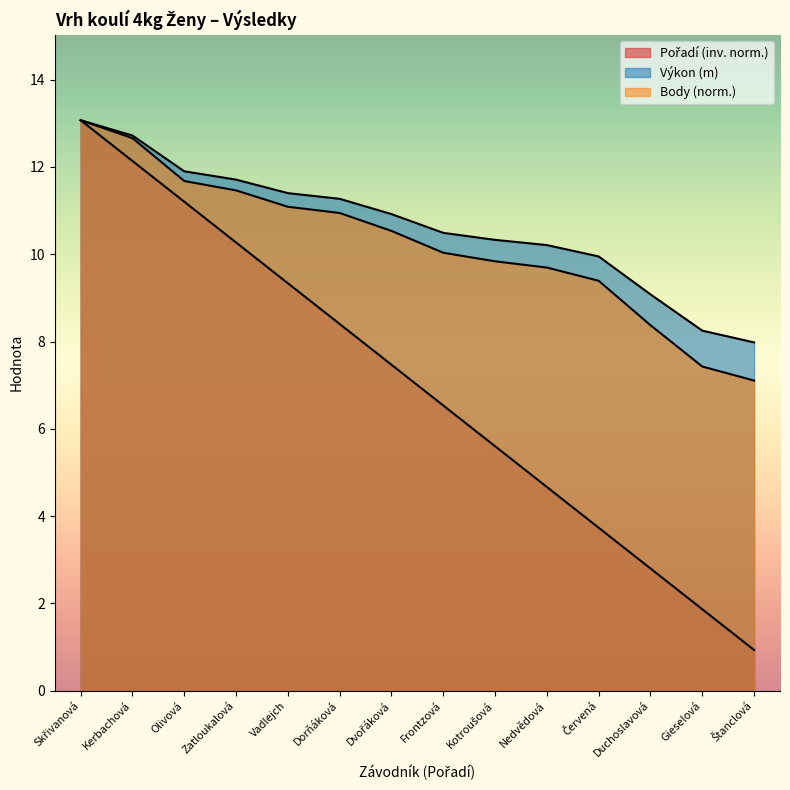

Rank the series at Zatloukalová from highest to lowest value.

Výkon, Body, Pořadí